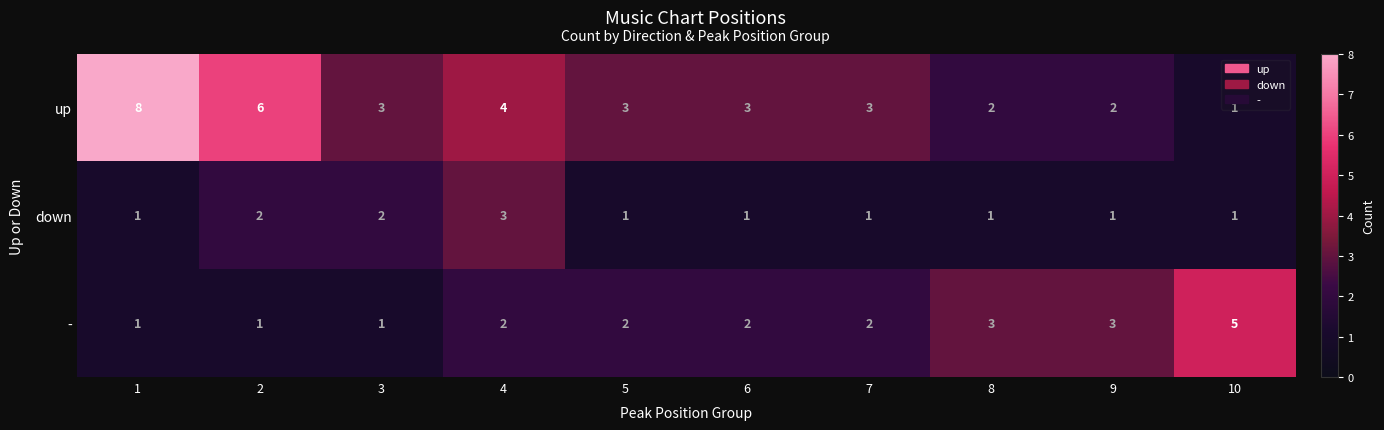

What is the difference between the highest and lowest values at 10?

4